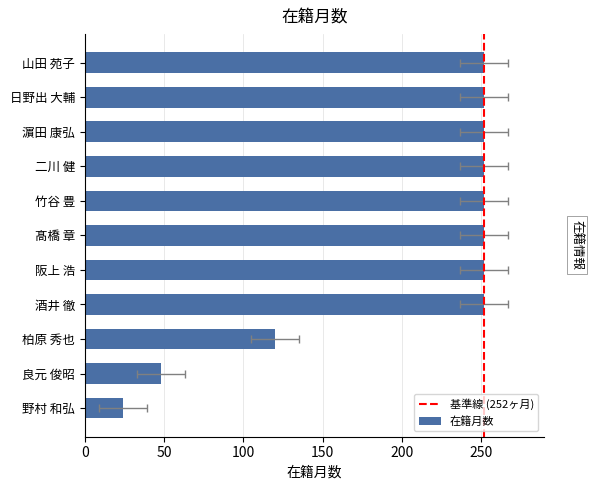

Which label corresponds to the largest value in the chart?

酒井 徹